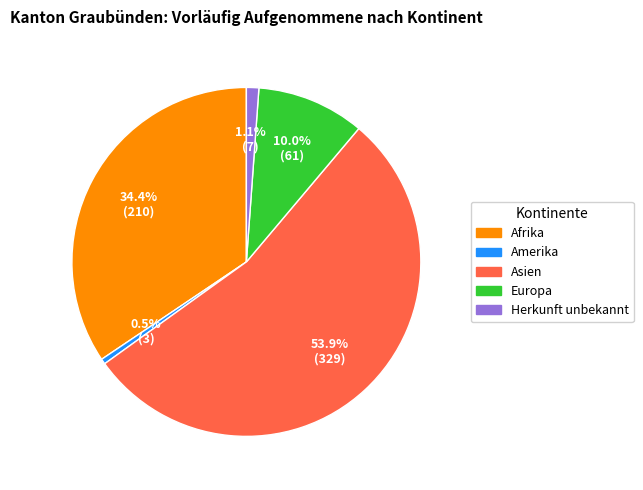

True or false: Afrika accounts for 21% of the total.

False